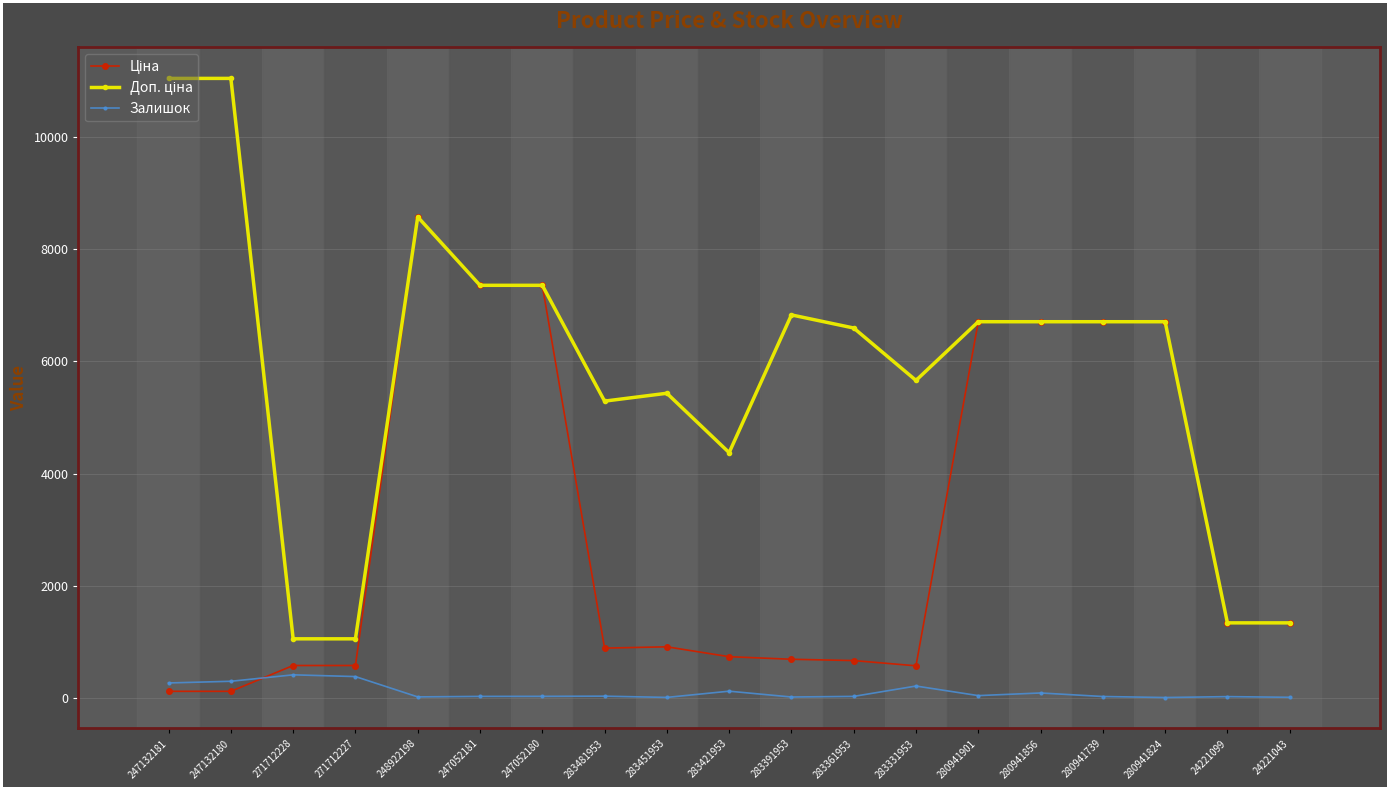

The Залишок series shows 20.0 at 283361953. True or false?

True